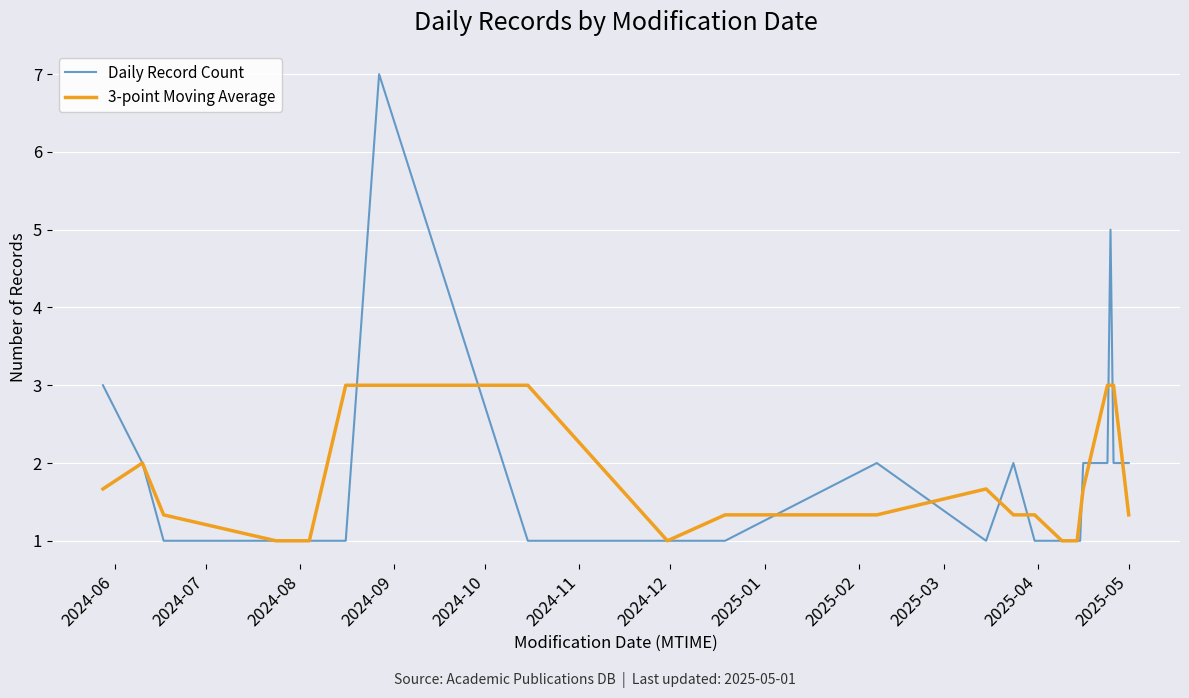

What is the minimum value for Daily Record Count?

1.0